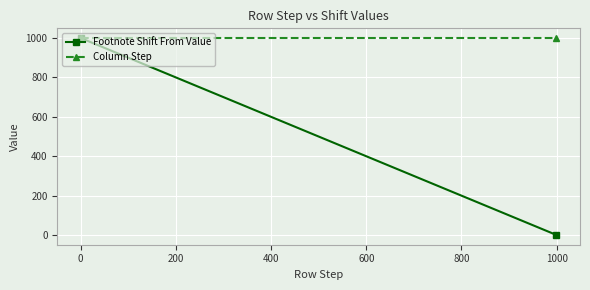

What position from the right is 0?

1